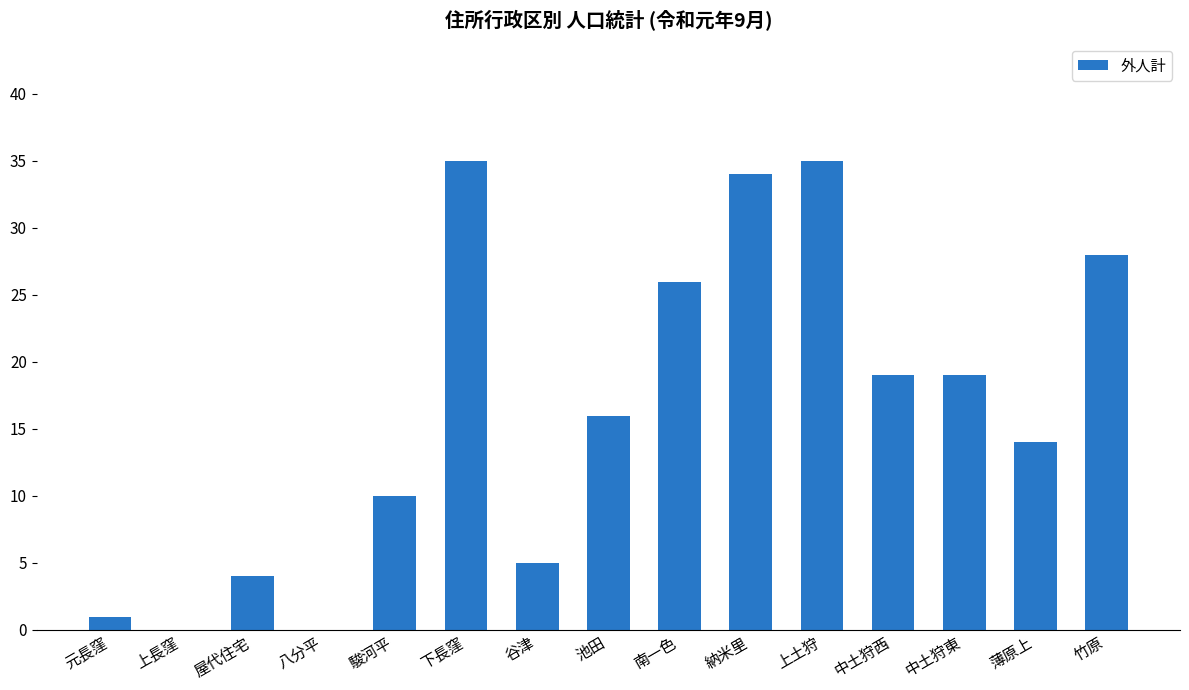

What is the change in value from 南一色 to 中土狩西?

-7